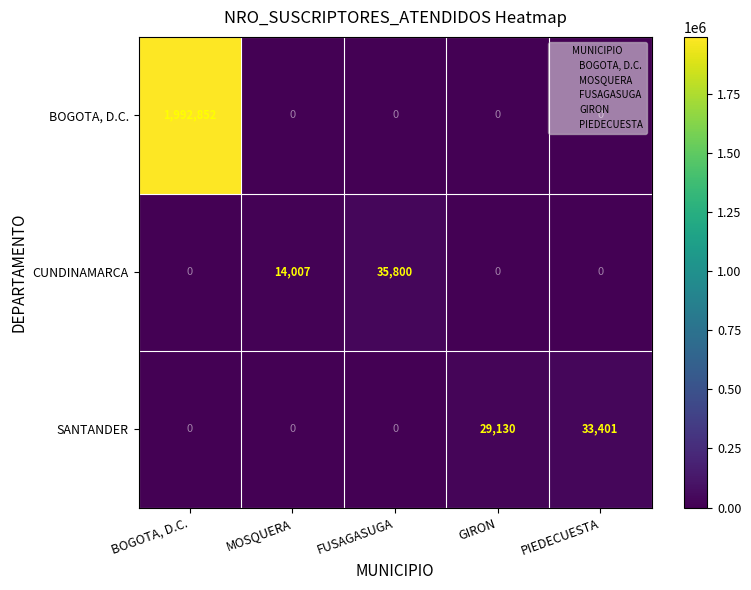

Which series has the largest total across all categories?

BOGOTA, D.C.